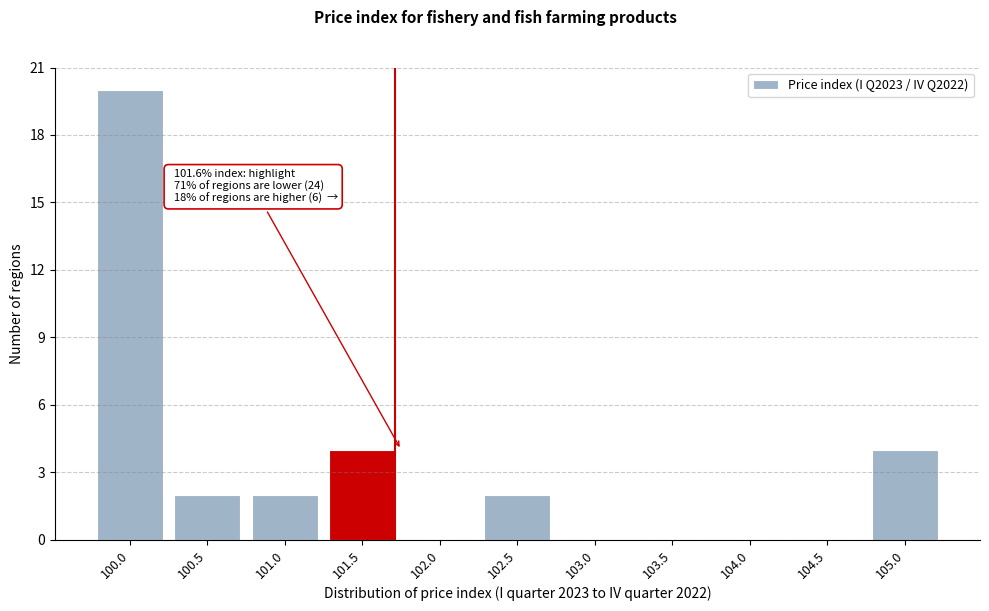

Reading right to left, what are all the values shown in this chart?

105.0=4	104.5=0	104.0=0	103.5=0	103.0=0	102.5=2	102.0=0	101.5=4	101.0=2	100.5=2	100.0=20